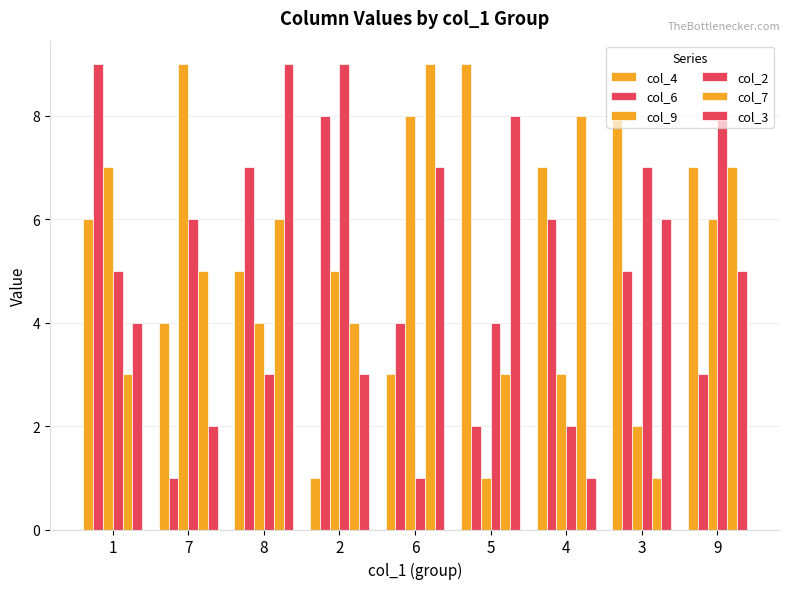

How many groups of bars are there?

9